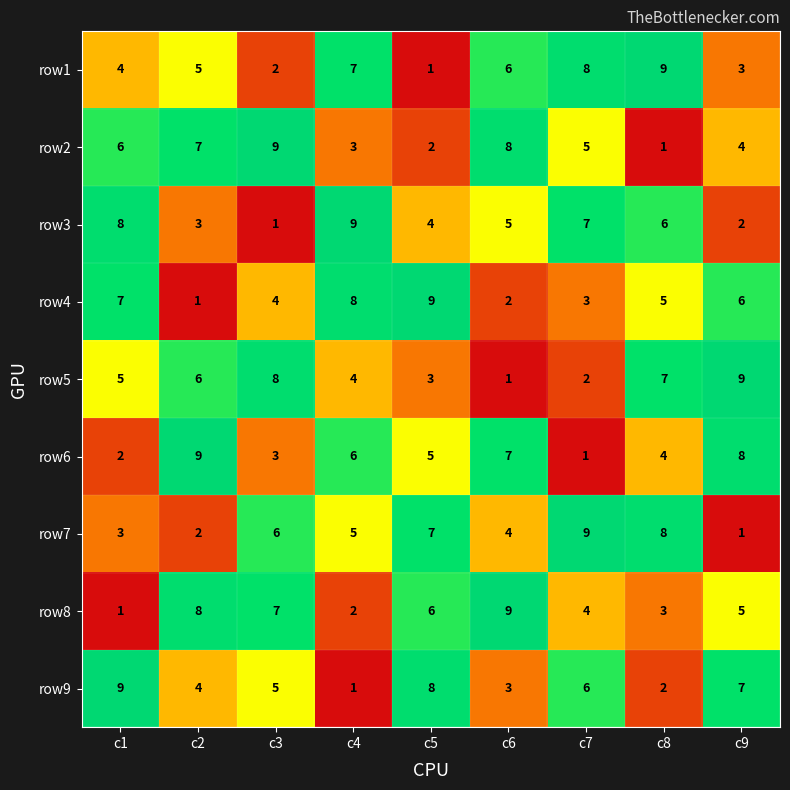

True or false: row8 has a value of 5 at c9.

True